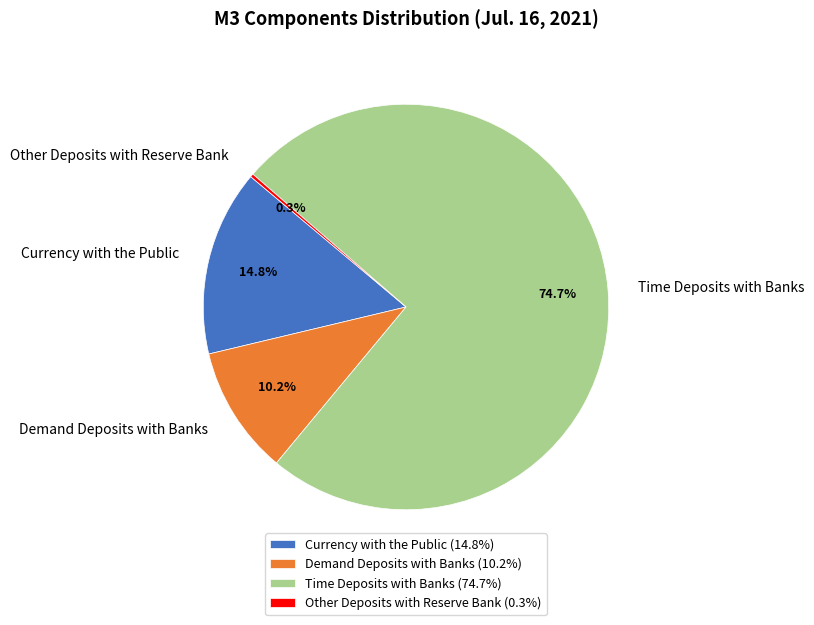

To the nearest percent, what portion does Demand Deposits with Banks represent?

10%